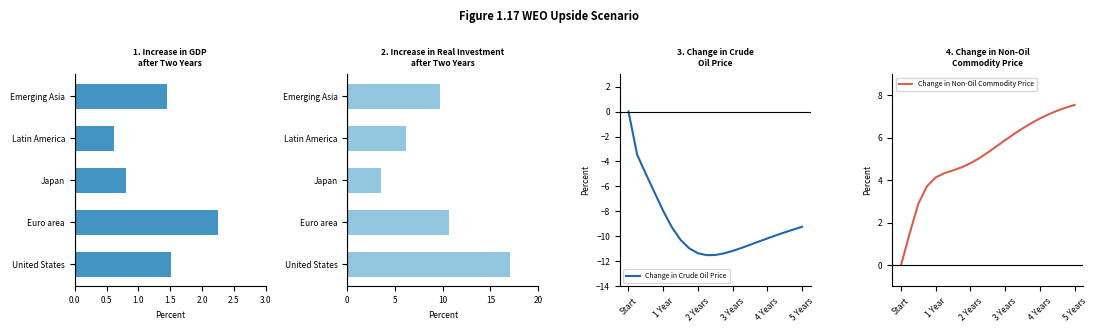

The Change in Crude Oil Price series shows -16.5 at 4 Years. True or false?

False